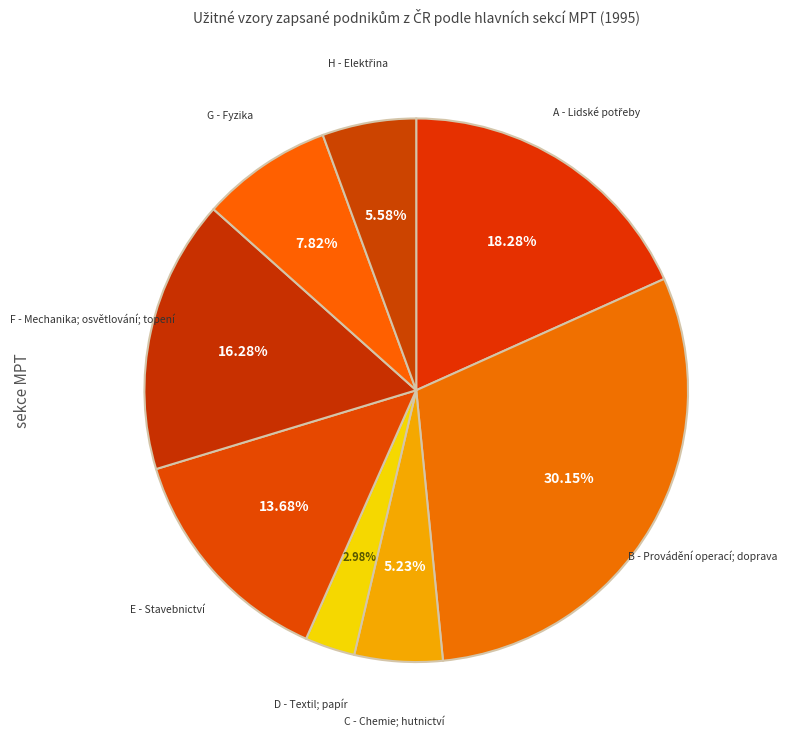

To the nearest percent, what is the combined percentage of G - Fyzika and D - Textil; papír?

11%